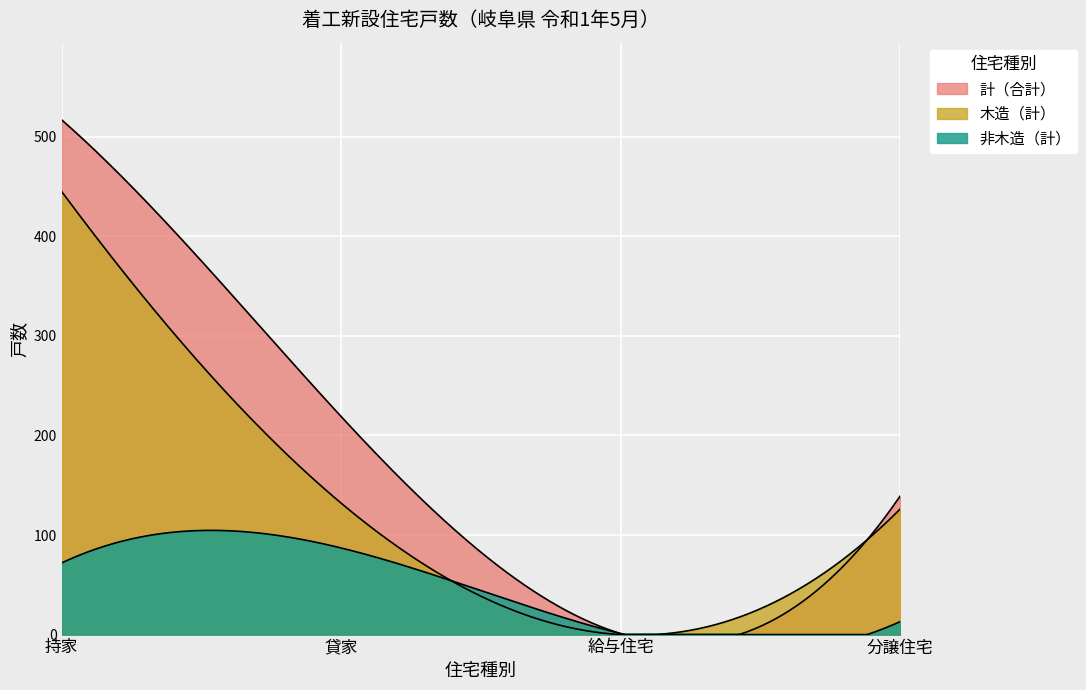

Read the 持家 value at 貸家, to the nearest 100.

200